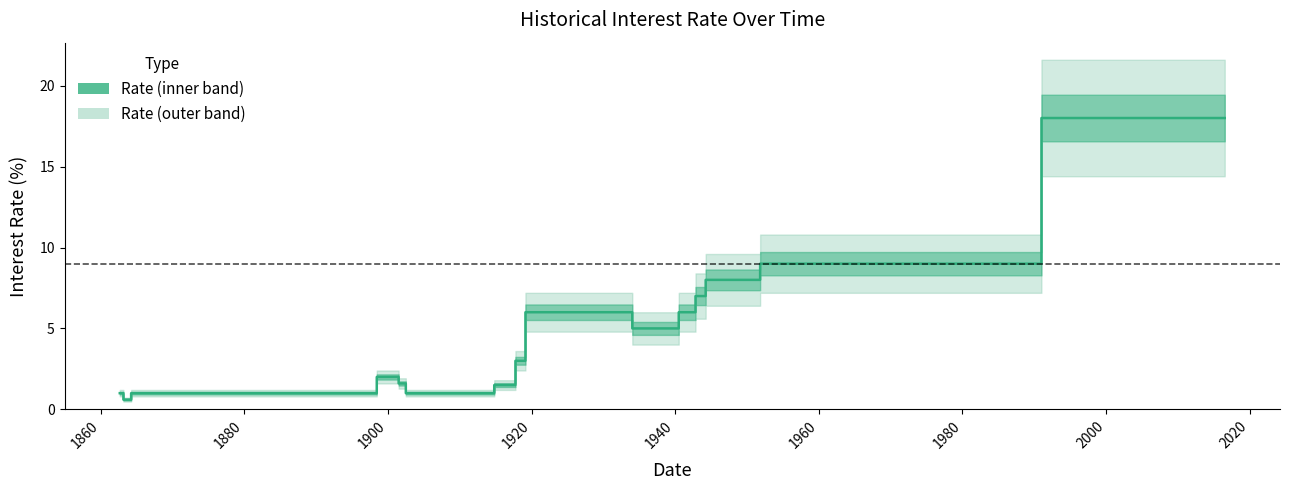

How many lines are shown in the chart?

1